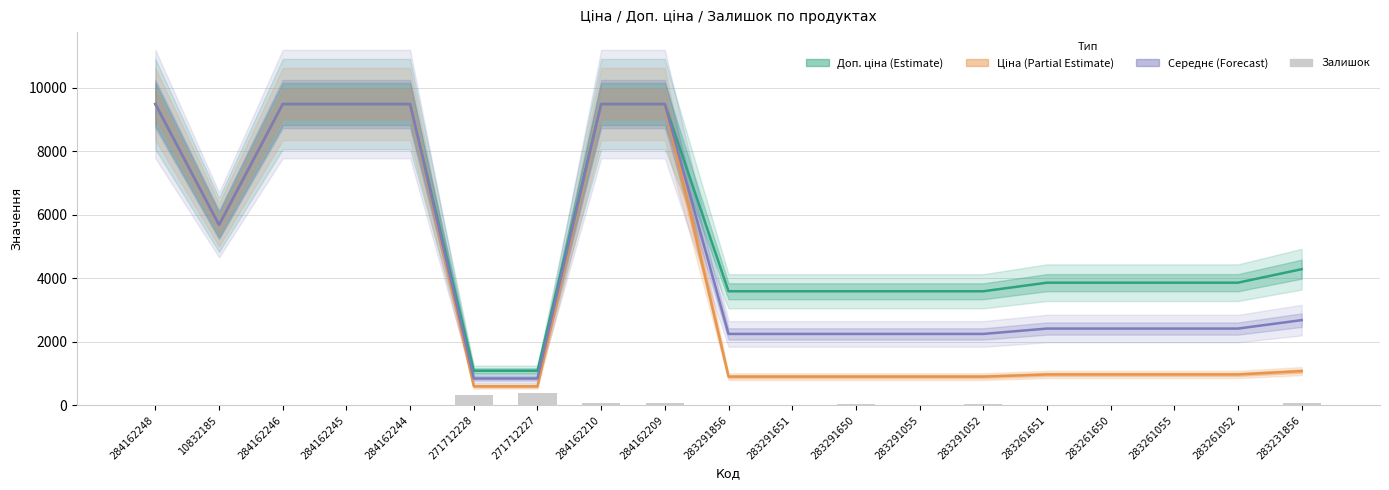

Between 283291856 and 10832185, which is larger?

10832185